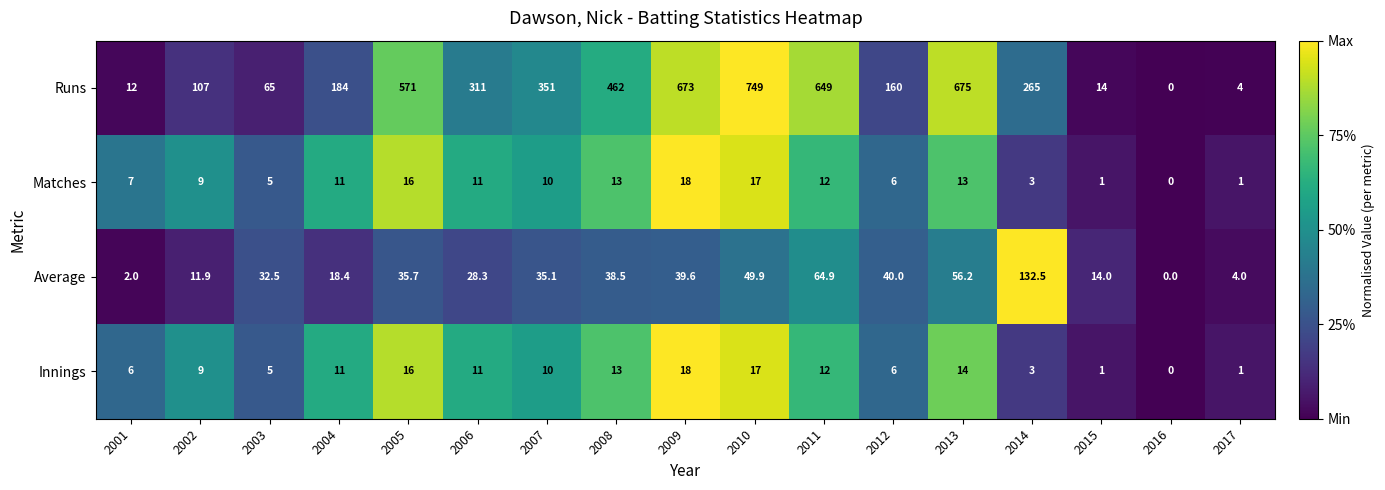

What is the total value across all series at 2007?

406.1